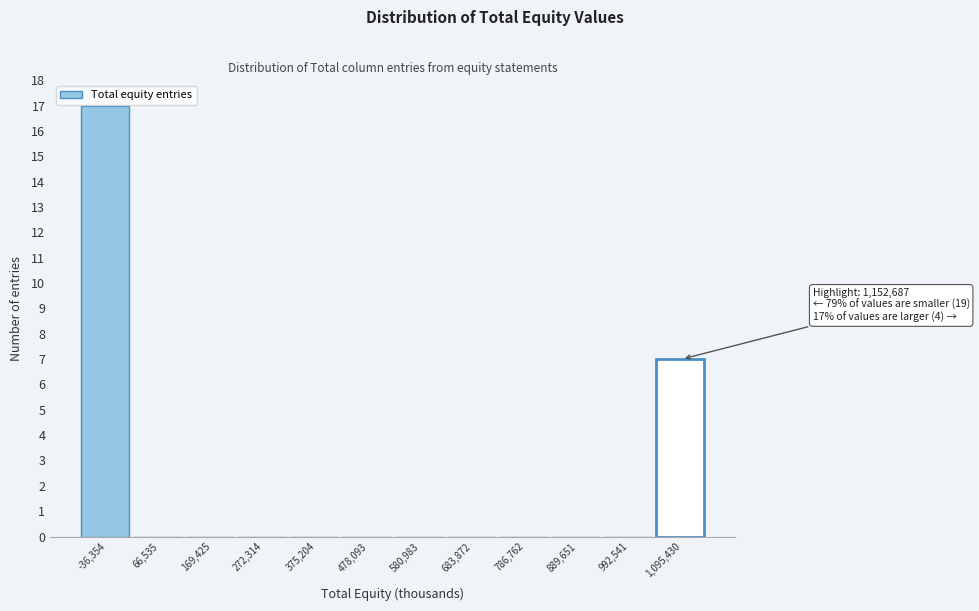

Reading right to left, transcribe all the data shown in this chart.

1,095,430=7	992,541=0	889,651=0	786,762=0	683,872=0	580,983=0	478,093=0	375,204=0	272,314=0	169,425=0	66,535=0	-36,354=17